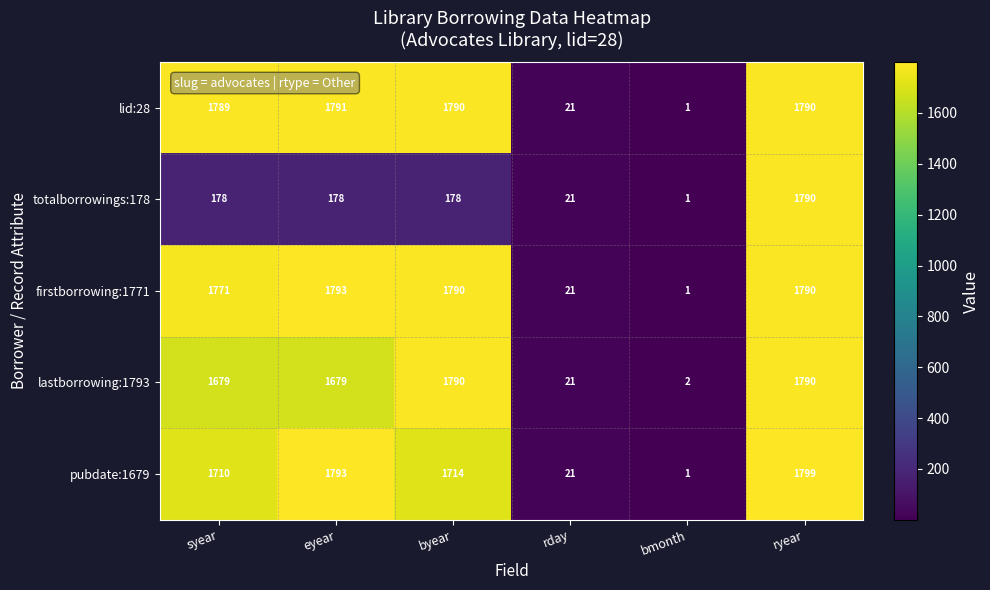

How many categories are shown in the chart?

6